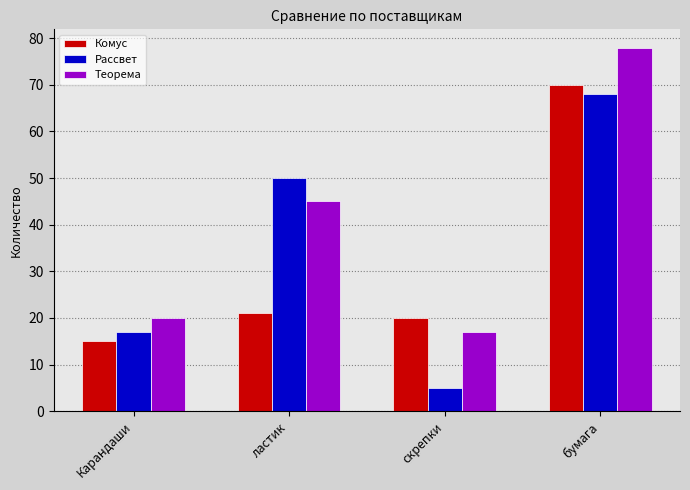

Which series has the widest spread of values?

Рассвет